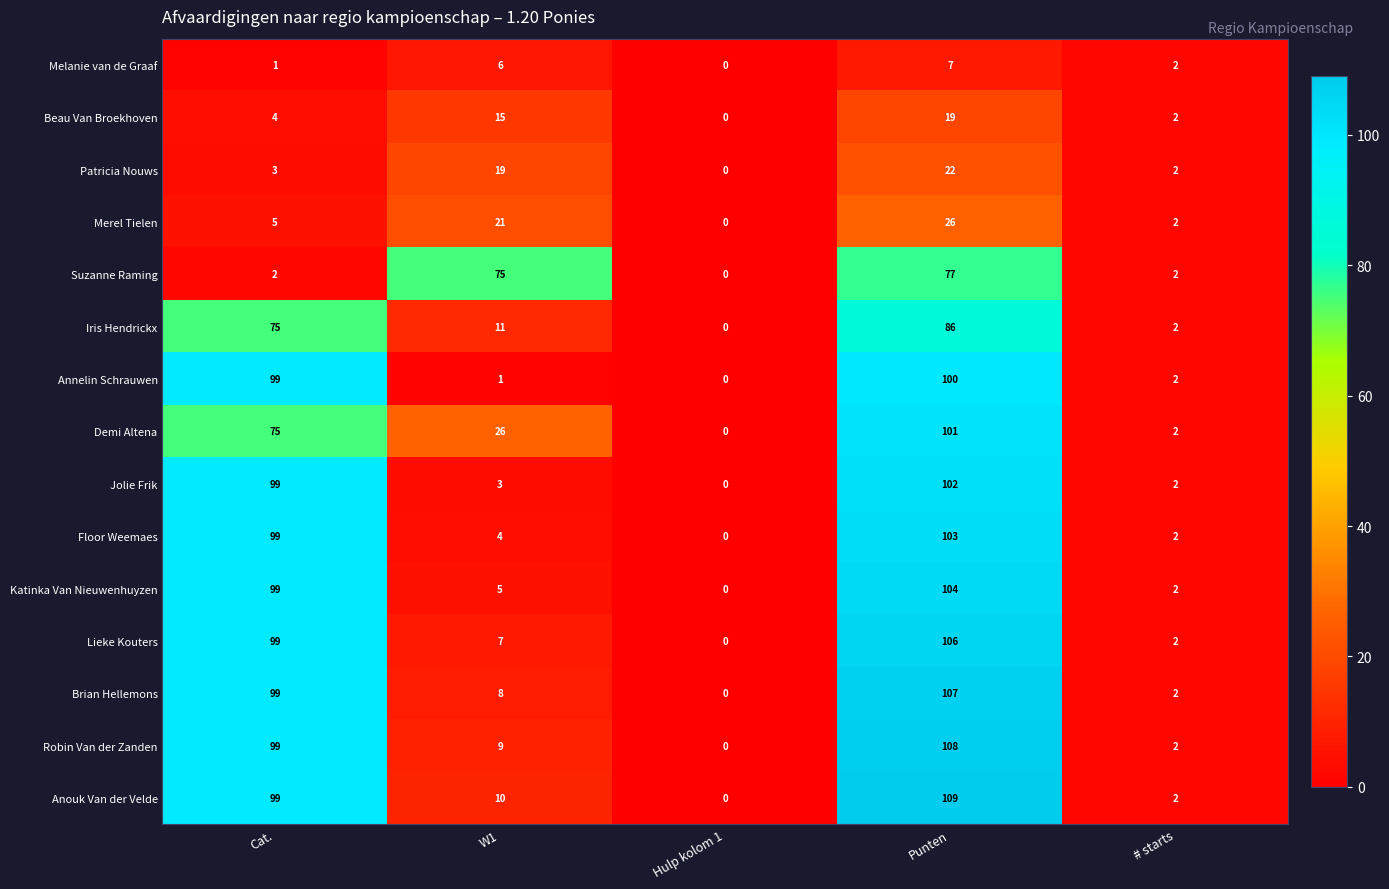

Which series has the widest spread of values?

Anouk Van der Velde